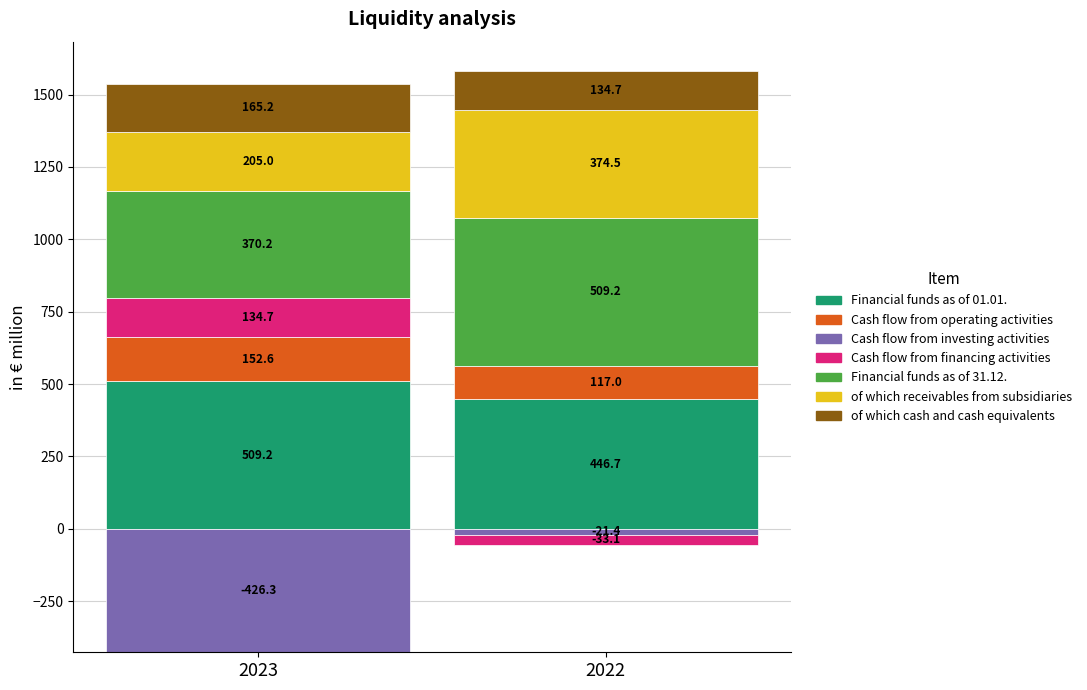

What is the spread (max minus min) of values at Cash flow from financing activities?

167.8